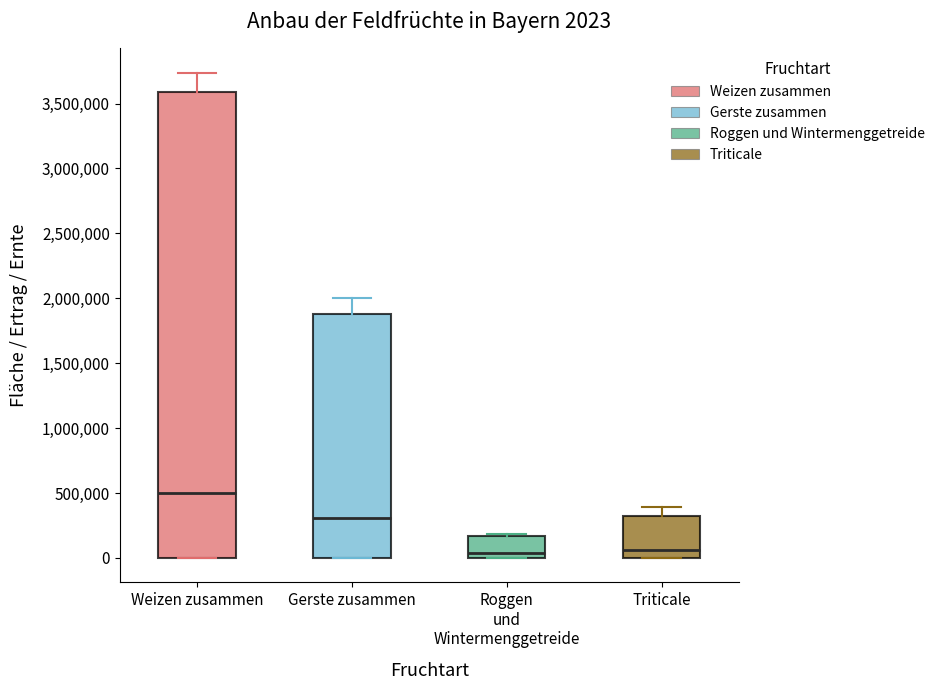

Which box's median line is the highest?

Weizen zusammen